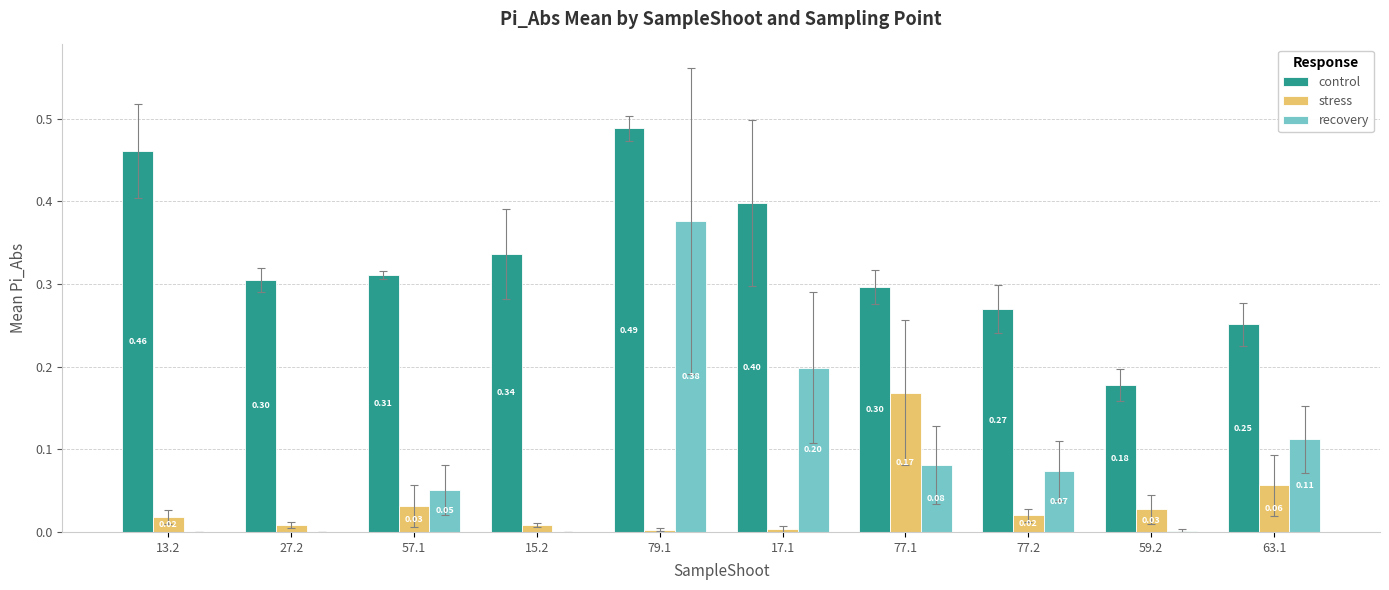

What is the sum of the control values at 27.2 and 15.2?

0.6